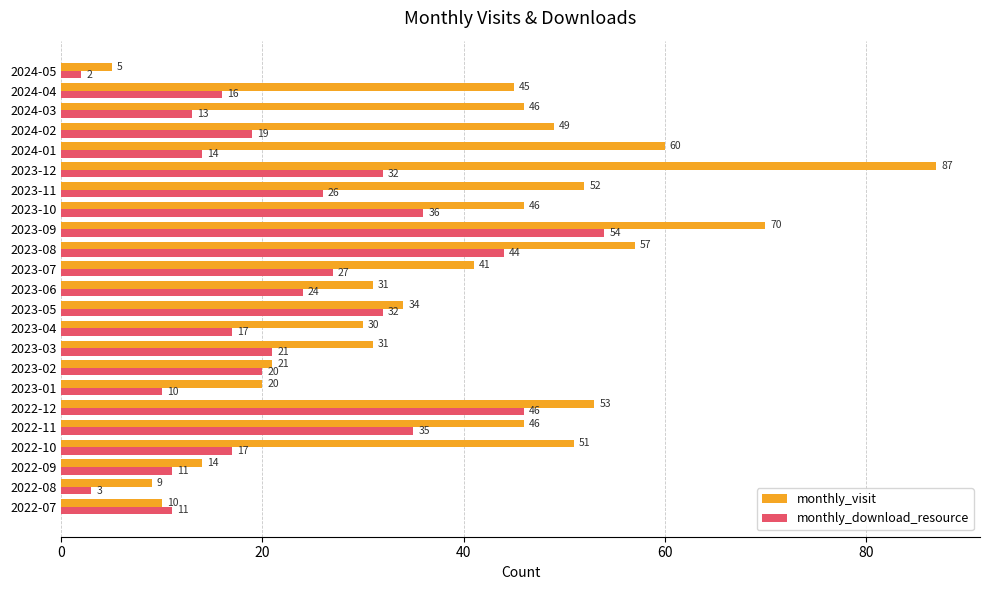

Rank the series by their maximum value, from lowest to highest.

monthly_download_resource, monthly_visit